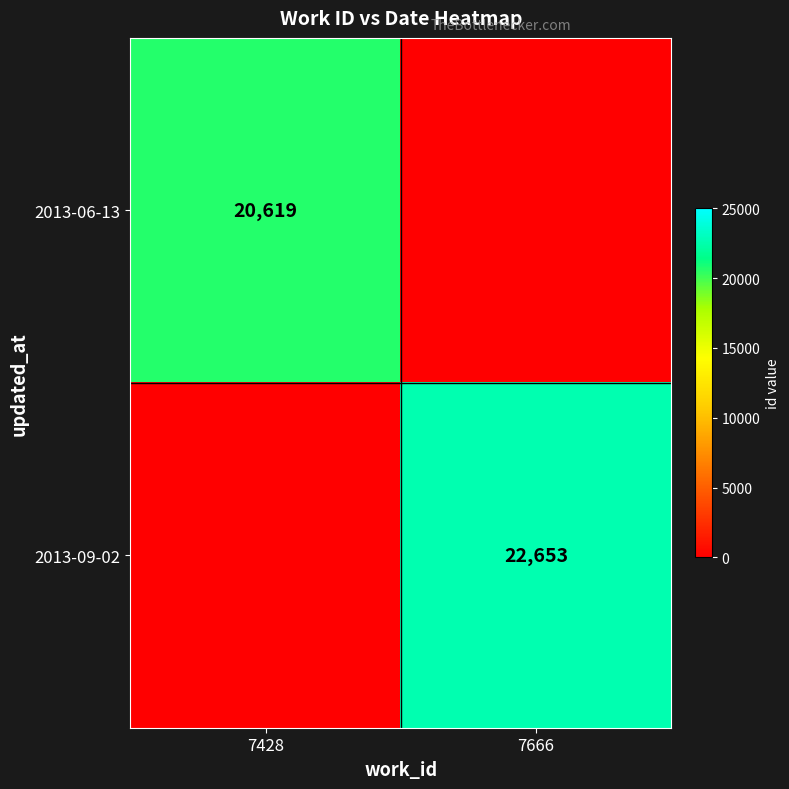

True or false: 2013-09-02 has a value of 14236 at 7666.

False